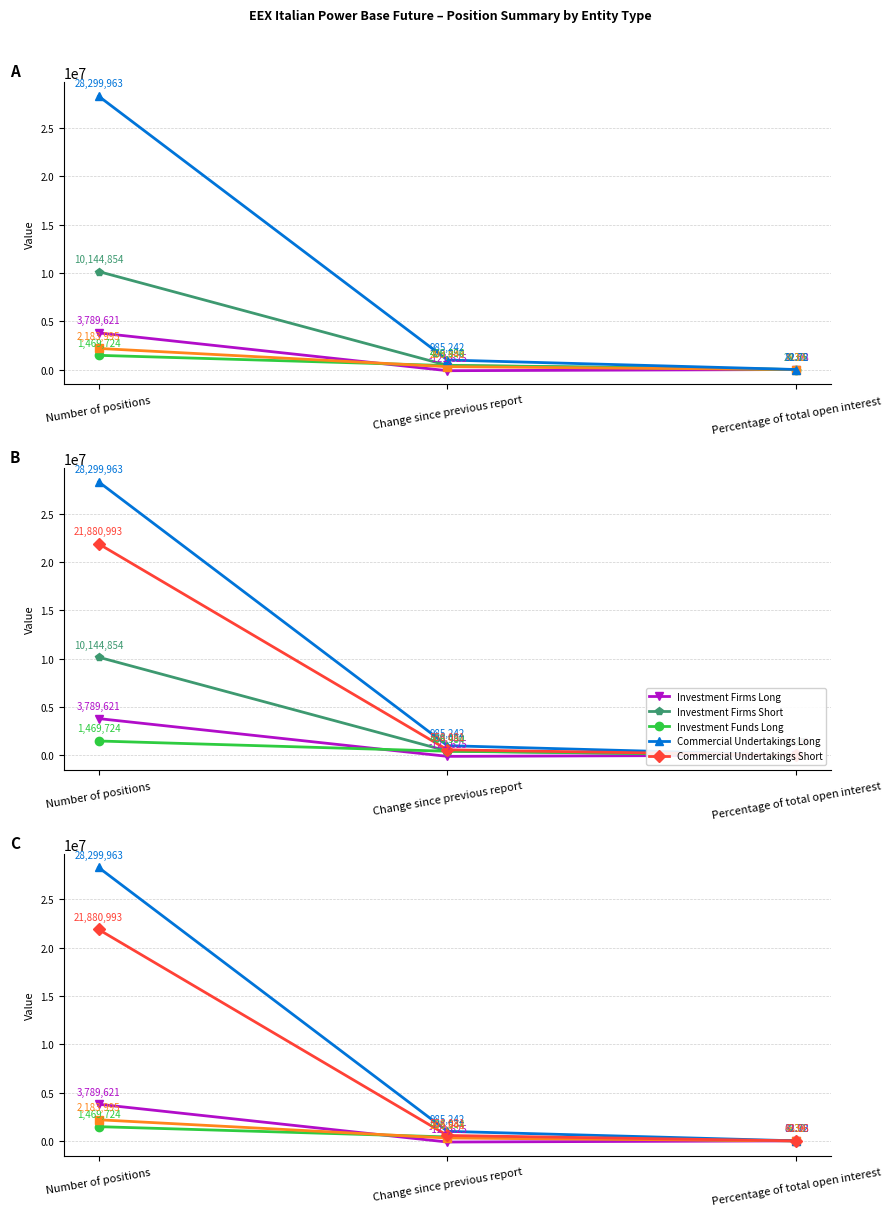

How many data points in Investment Funds Short are above 293843?

1